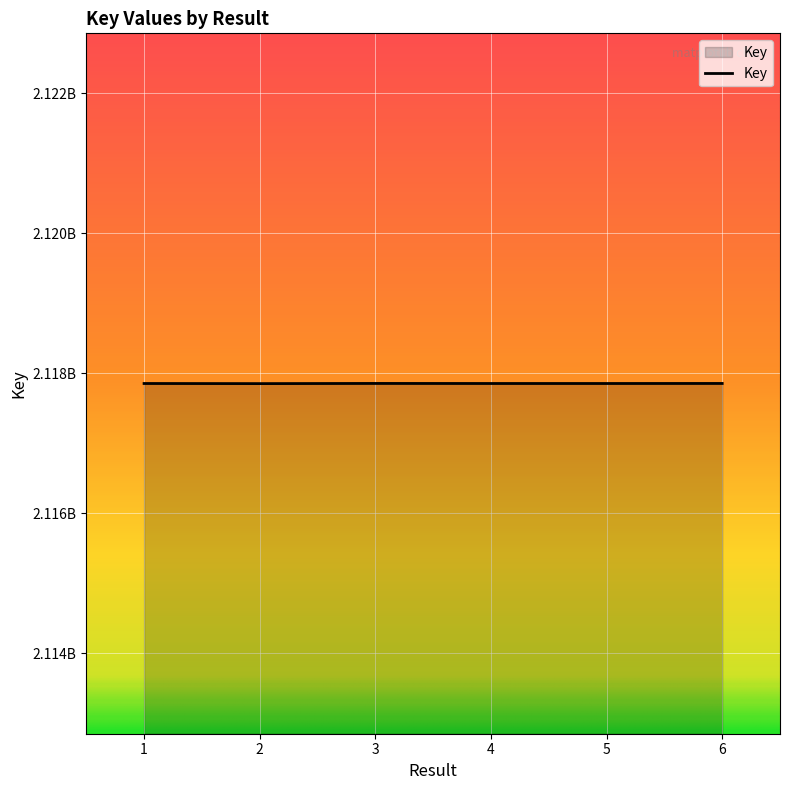

Does the chart have visible grid lines?

Yes